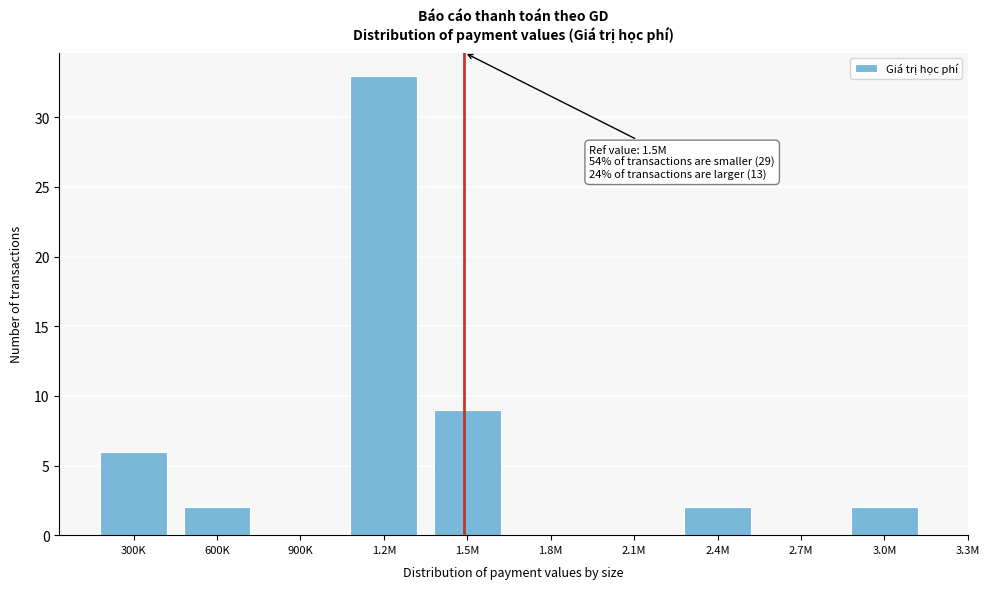

Reading left to right, what are all the values shown in this chart?

300K=6	600K=2	900K=0	1.2M=33	1.5M=9	1.8M=0	2.1M=0	2.4M=2	2.7M=0	3.0M=2